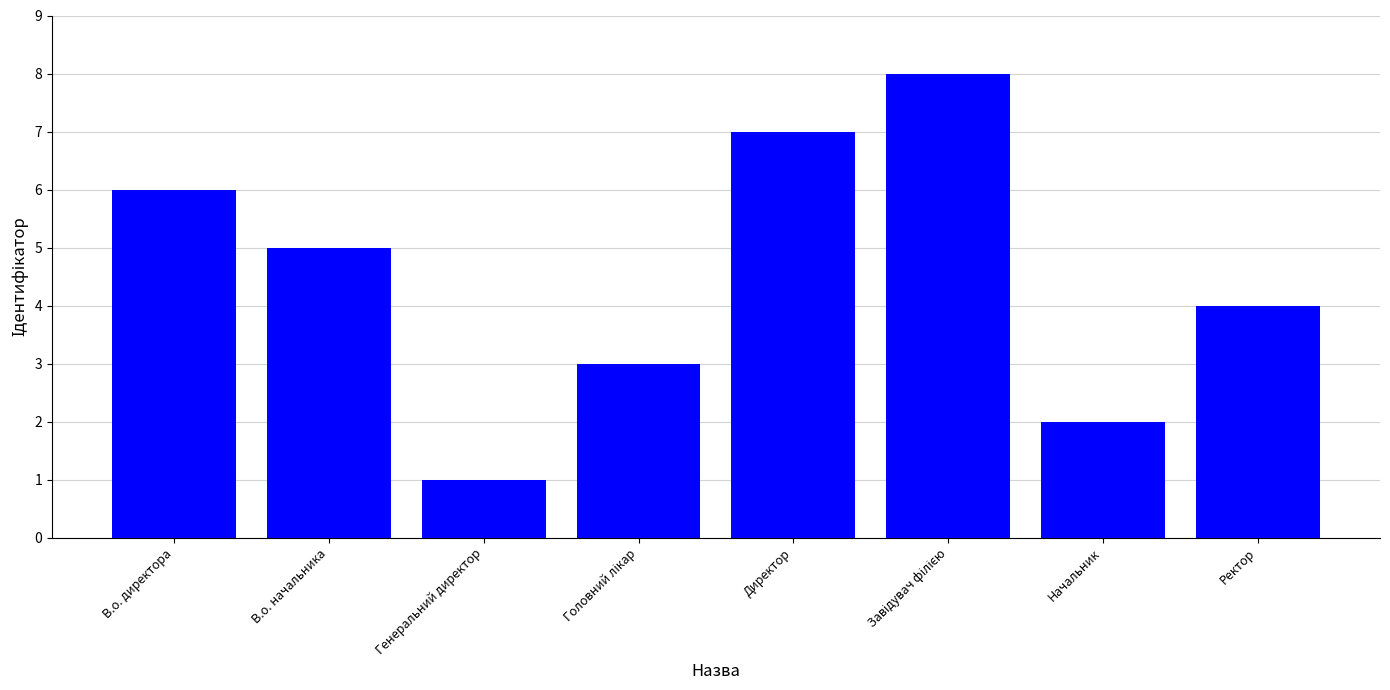

What is the label of the 4th bar from the right?

Директор